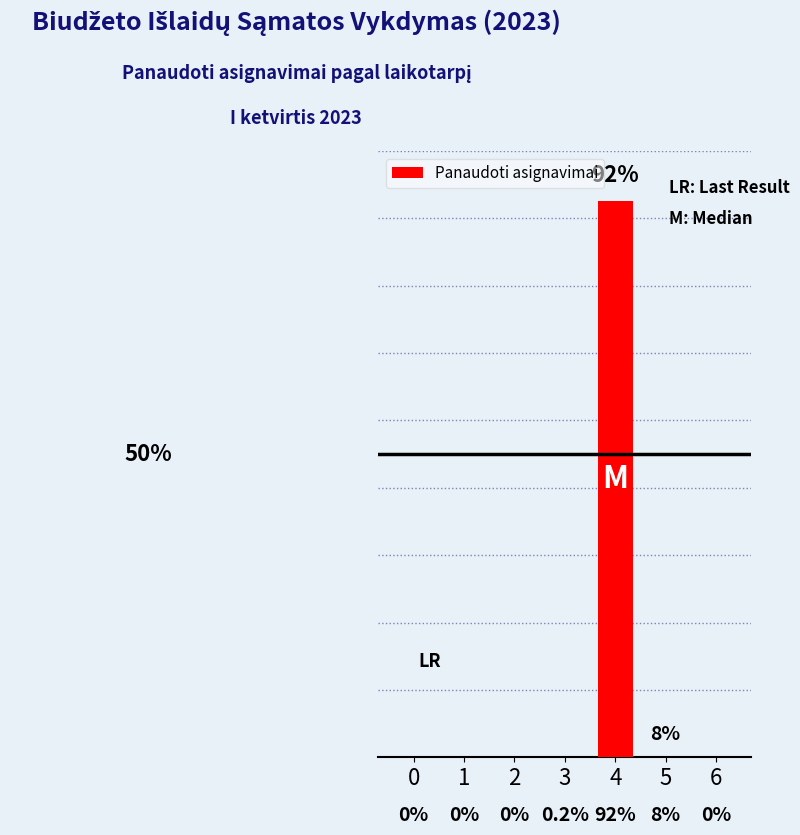

List the labels in order of value, smallest first.

0, 1, 2, 3, 5, 6, 4